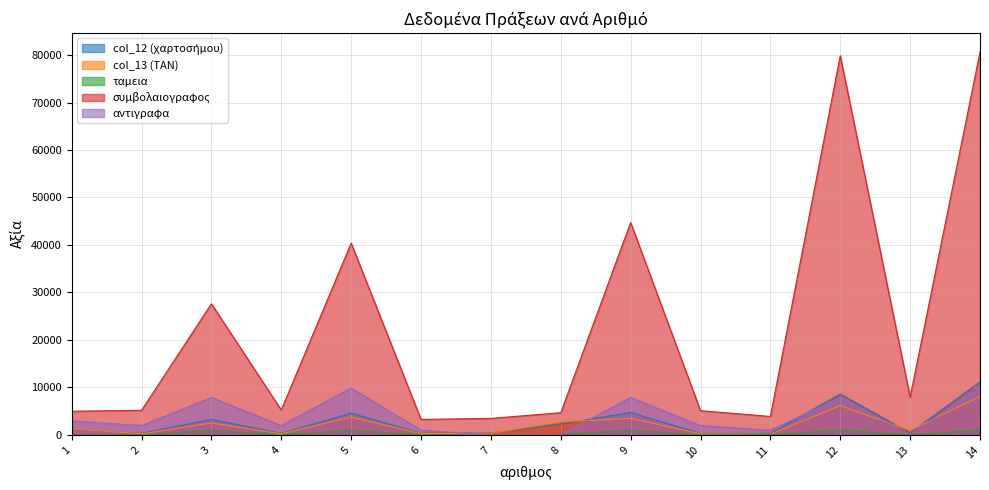

Which series has the largest total across all categories?

συμβολαιογραφος